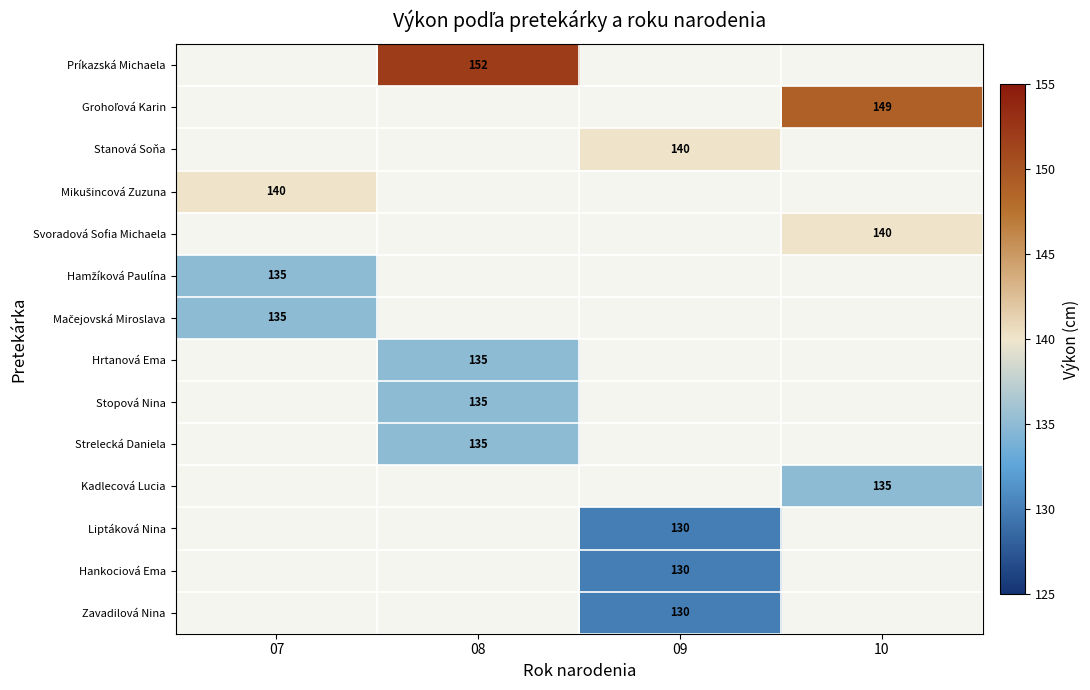

The Liptáková Nina series shows 130.0 at 09. True or false?

True